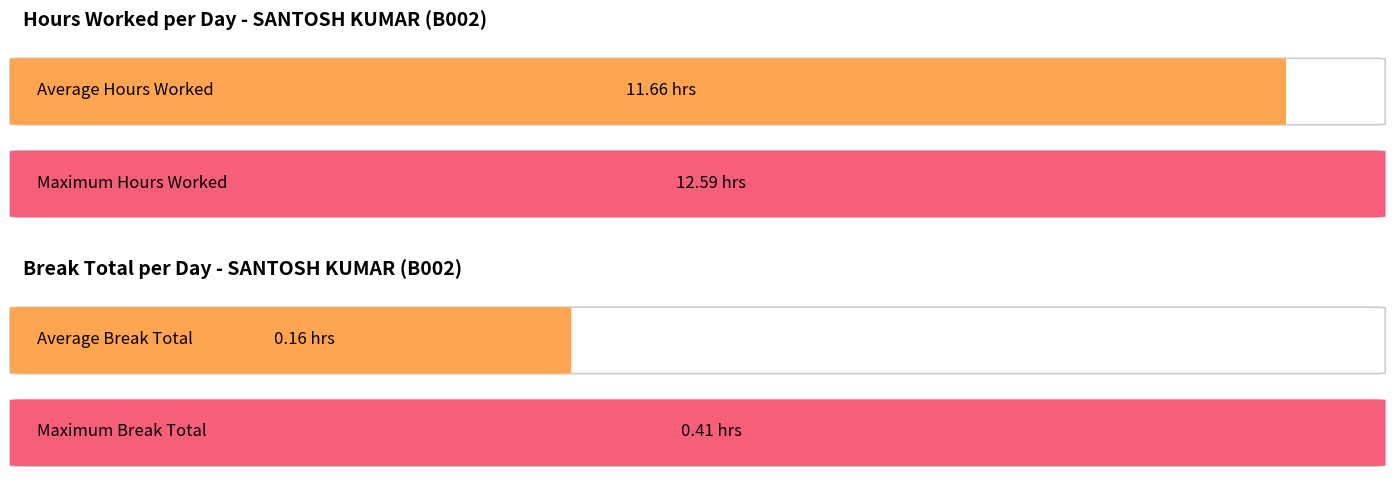

Are the bars grouped side by side (vs. stacked)?

Yes